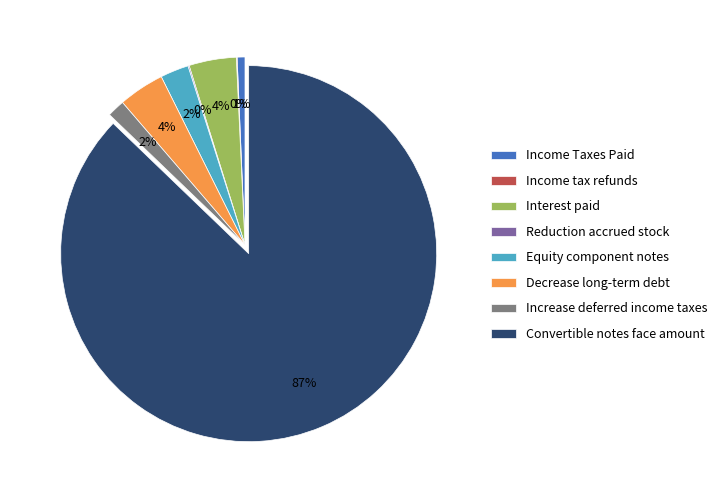

To the nearest percent, what is the average slice percentage?

12%